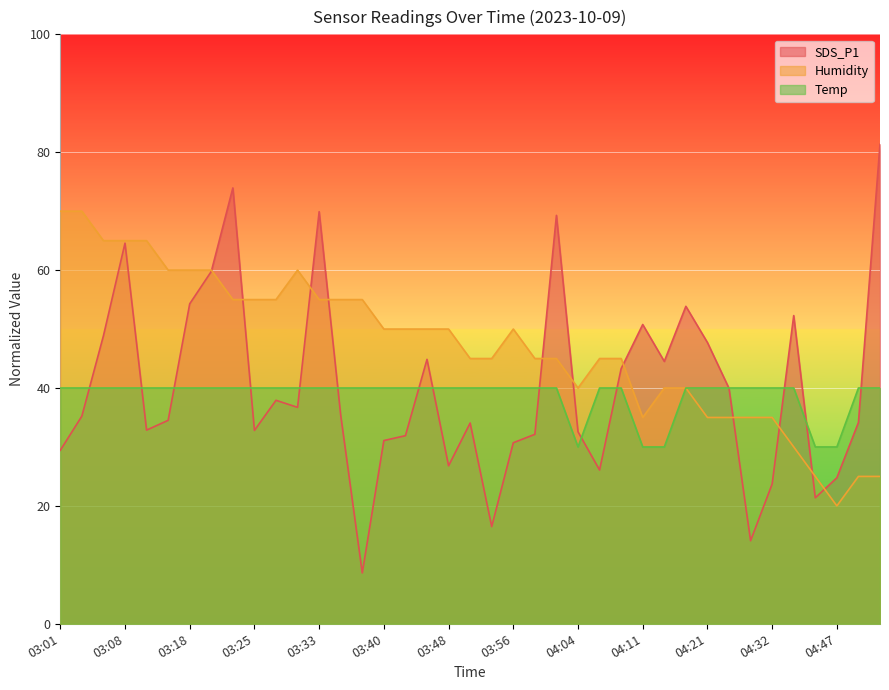

What is the sum of the Temp values at 03:33 and 04:08?

80.0